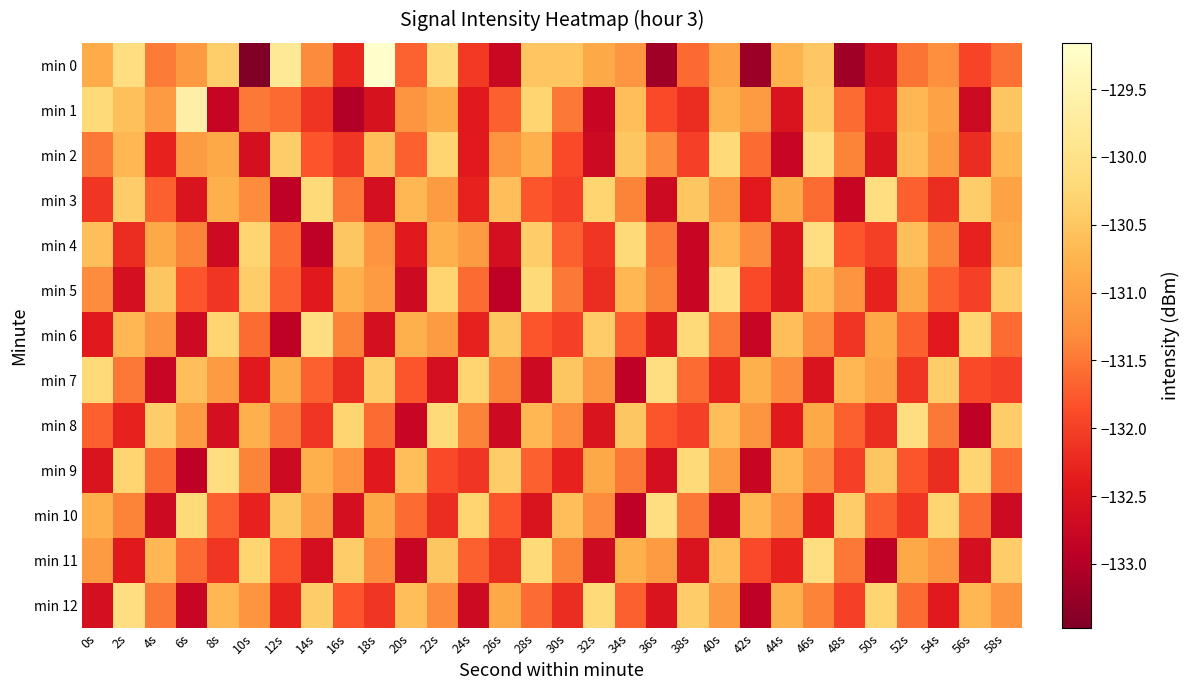

Which series has the widest spread of values?

min 0